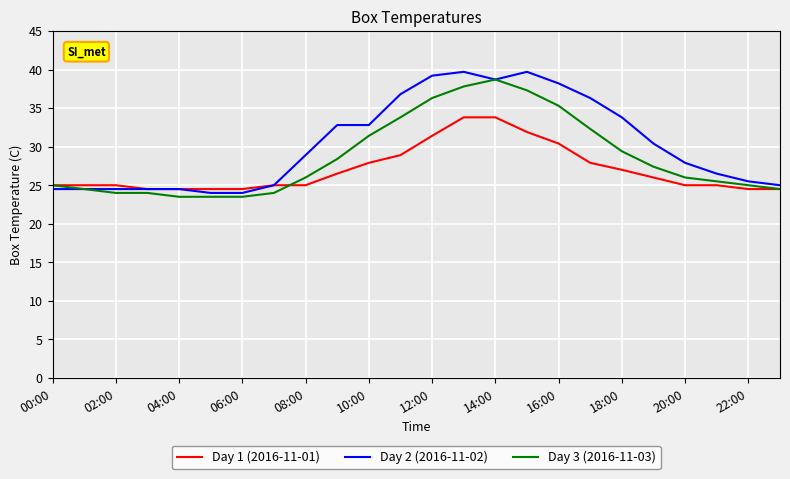

List the series in order of their overall mean, highest first.

Day 2 (2016-11-02), Day 3 (2016-11-03), Day 1 (2016-11-01)